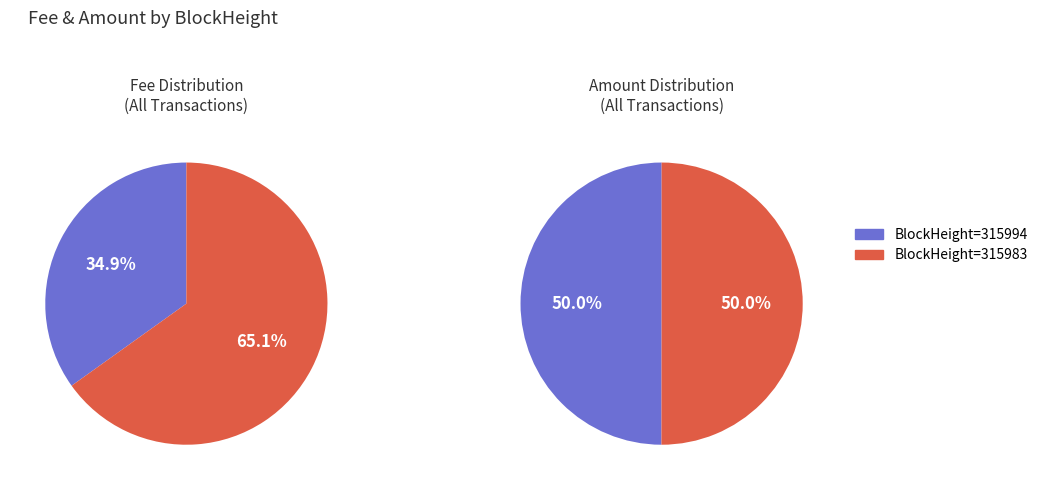

How many segments does this pie chart have?

2